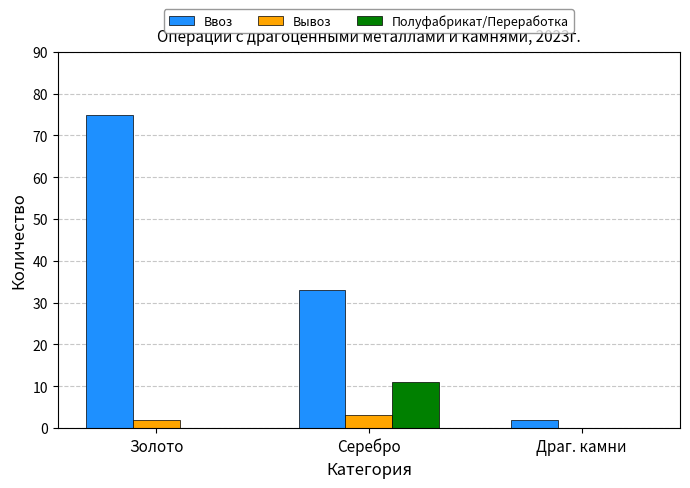

Reading left to right, list all the values displayed in this chart.

Ввоз: 75	33	2
Вывоз: 2	3	0
Полуфабрикат/Переработка: 0	11	0